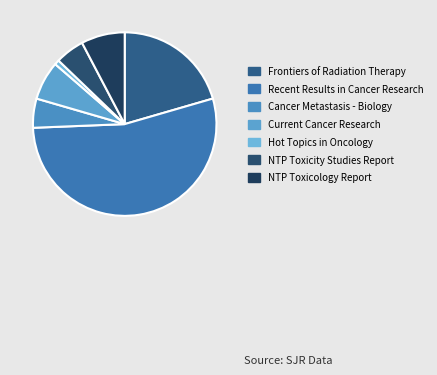

Count the number of slices in the pie.

7